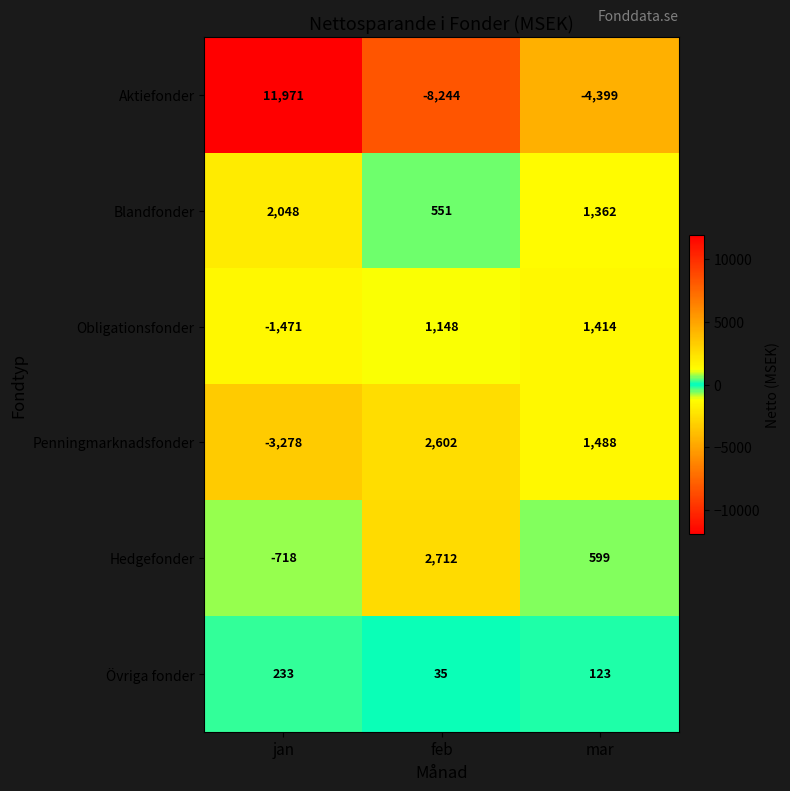

Rank the series at jan from lowest to highest value.

Penningmarknadsfonder, Obligationsfonder, Hedgefonder, Övriga fonder, Blandfonder, Aktiefonder